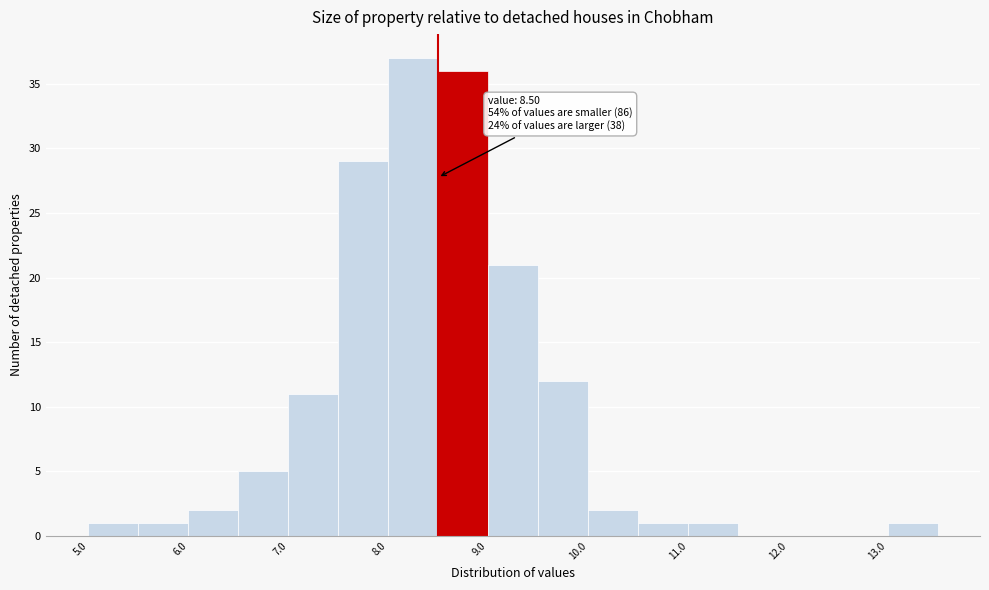

Over which range of the x-axis is the bar tallest?

8.0 to 8.5